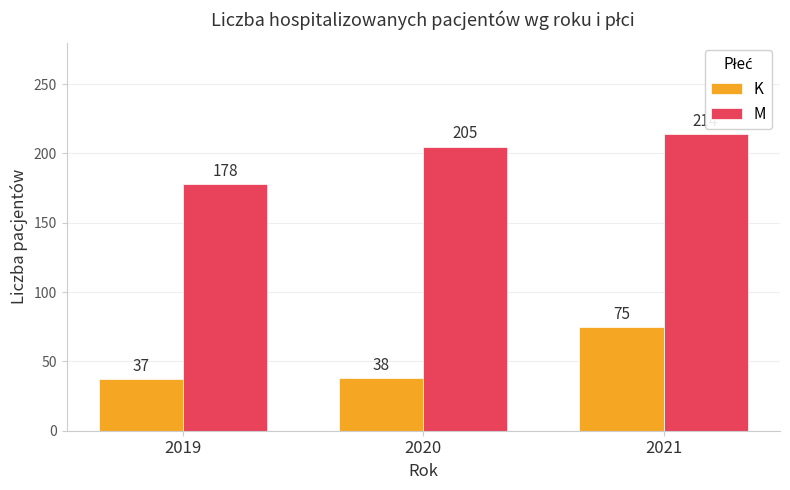

Reading left to right, list all the values displayed in this chart.

K: 2019=37	2020=38	2021=75
M: 2019=178	2020=205	2021=214